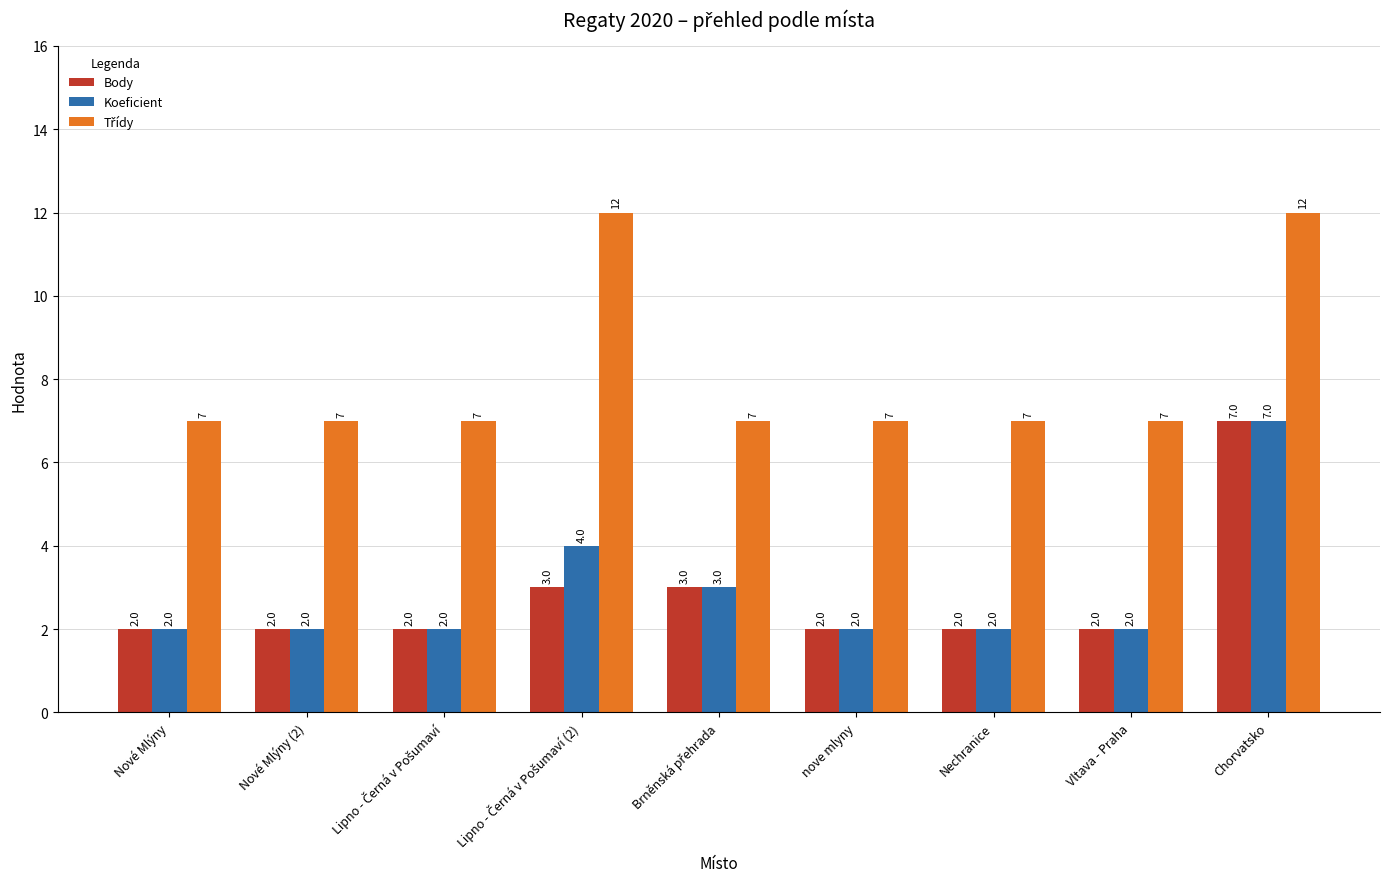

The Body series shows 3 at Nové Mlýny (2). True or false?

False